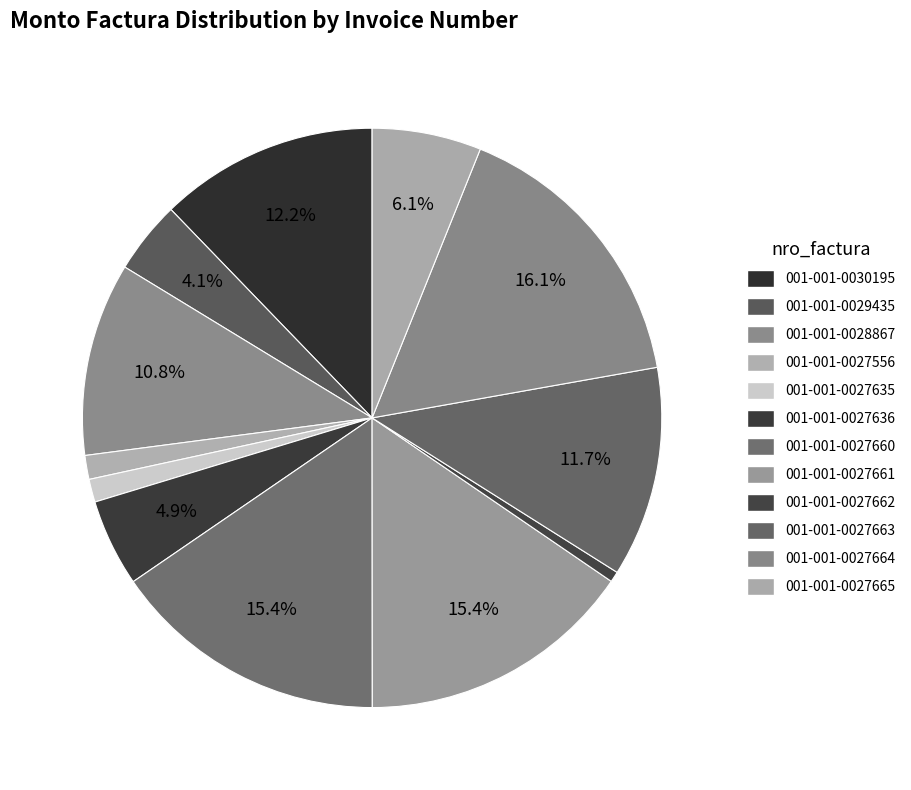

Does 001-001-0027660 account for over 50% of the chart?

No